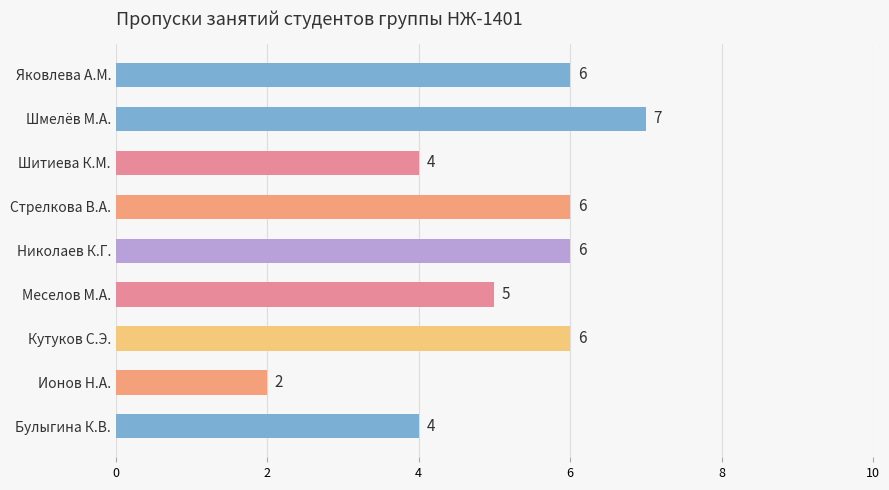

Reading bottom to top, list all the values displayed in this chart.

4	2	6	5	6	6	4	7	6